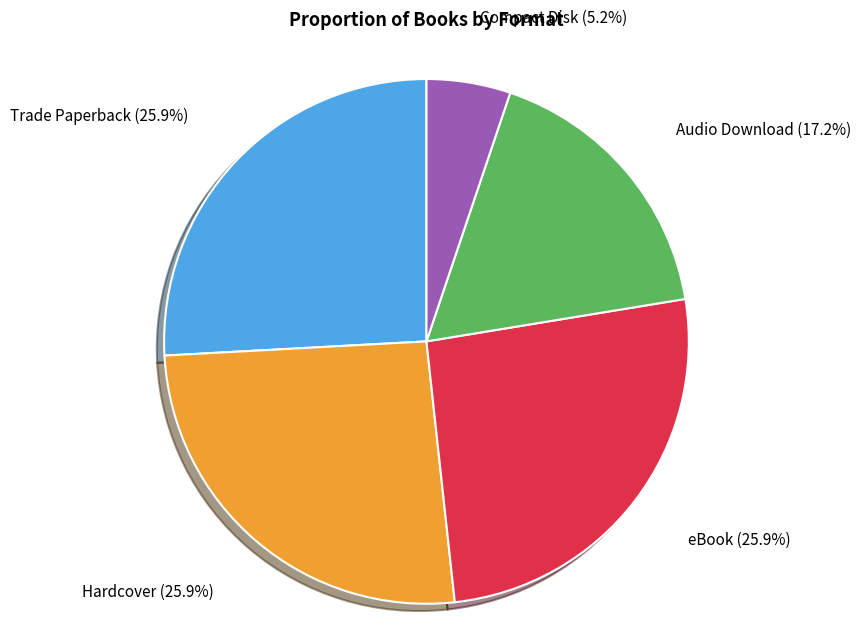

Approximately how many times larger is the value at Audio Download compared to eBook?

0.7